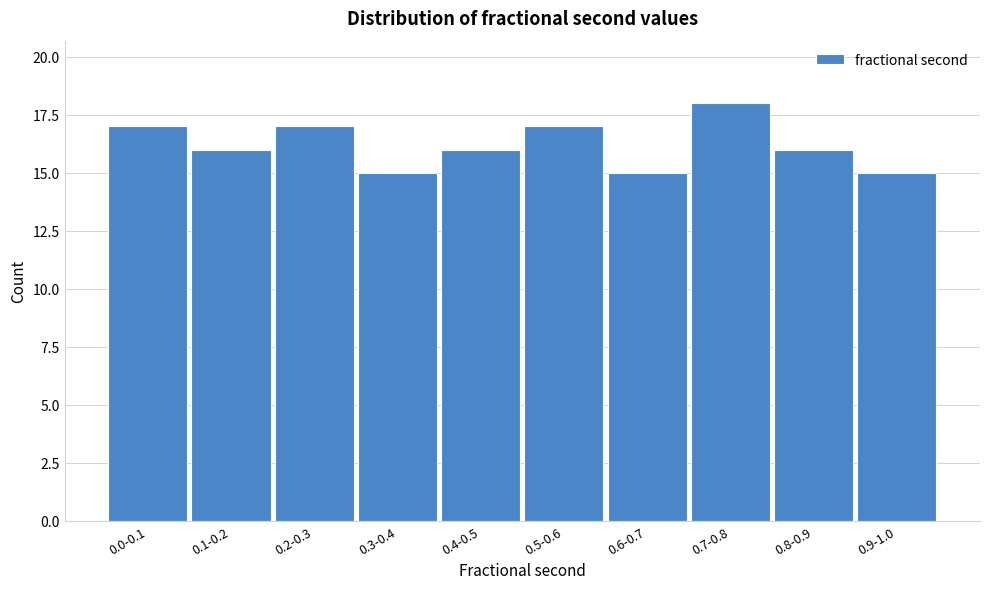

Reading right to left, what are all the values shown in this chart?

0.9-1.0=15	0.8-0.9=16	0.7-0.8=18	0.6-0.7=15	0.5-0.6=17	0.4-0.5=16	0.3-0.4=15	0.2-0.3=17	0.1-0.2=16	0.0-0.1=17